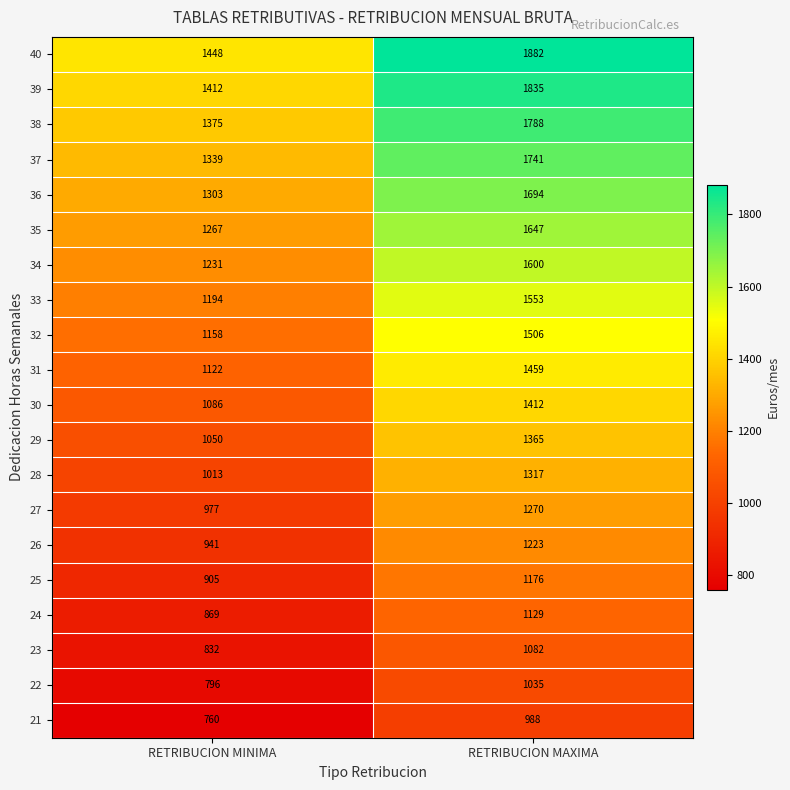

Rank the series by their maximum value, from lowest to highest.

21, 22, 23, 24, 25, 26, 27, 28, 29, 30, 31, 32, 33, 34, 35, 36, 37, 38, 39, 40